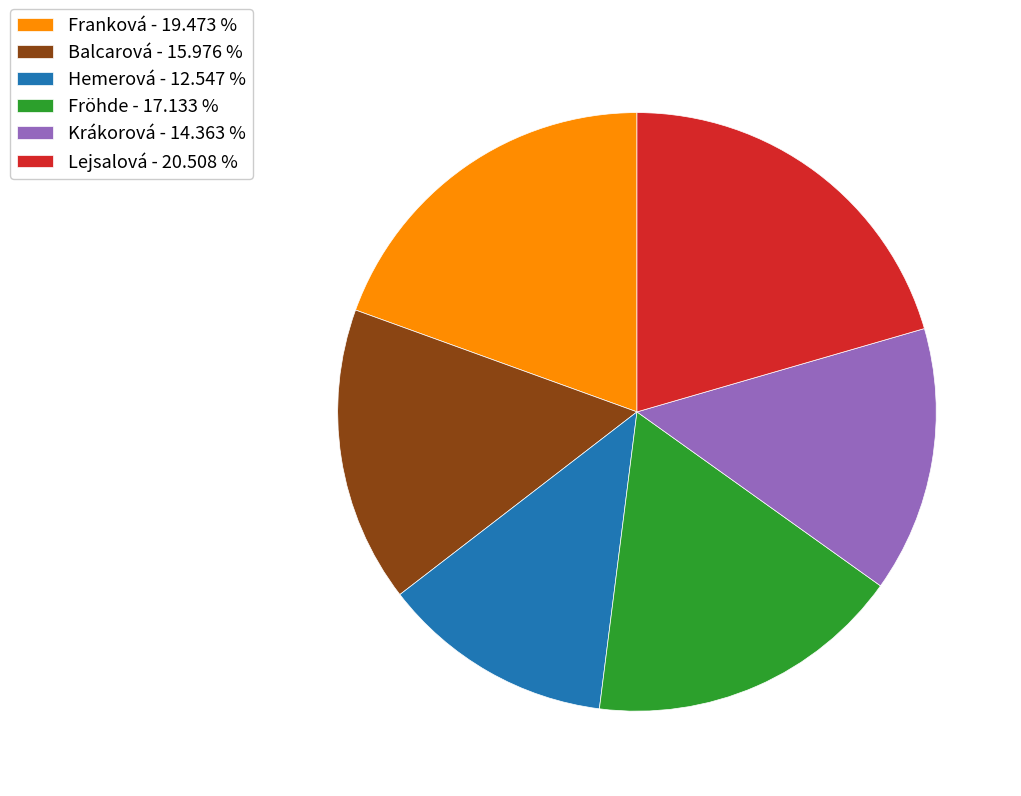

How many segments does this pie chart have?

6